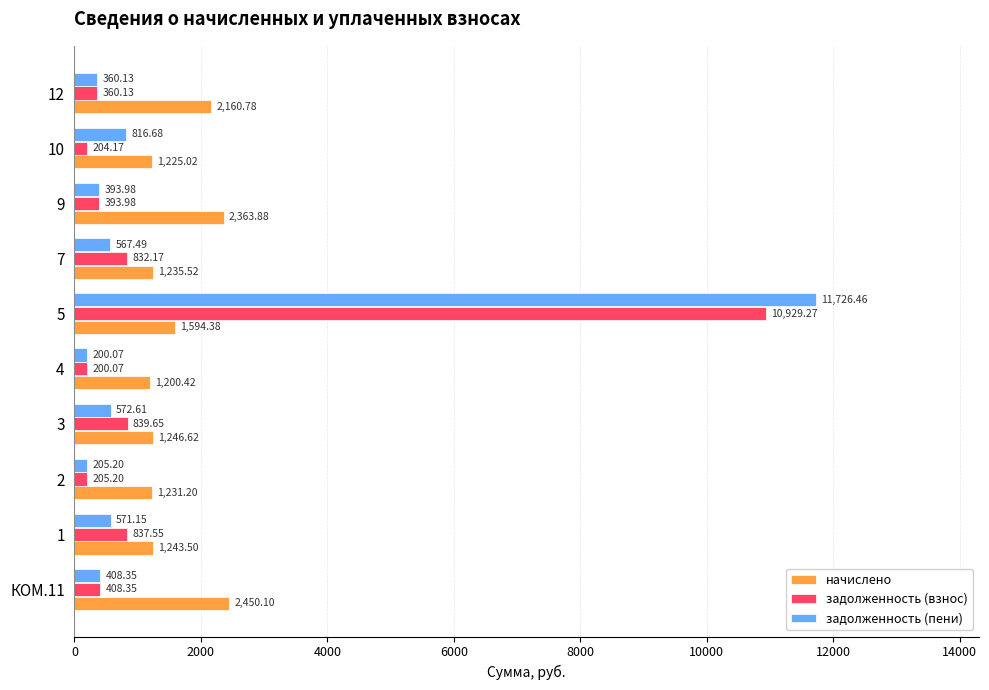

What is the difference between the maximum and minimum values in the задолженность (взнос) series?

10729.2